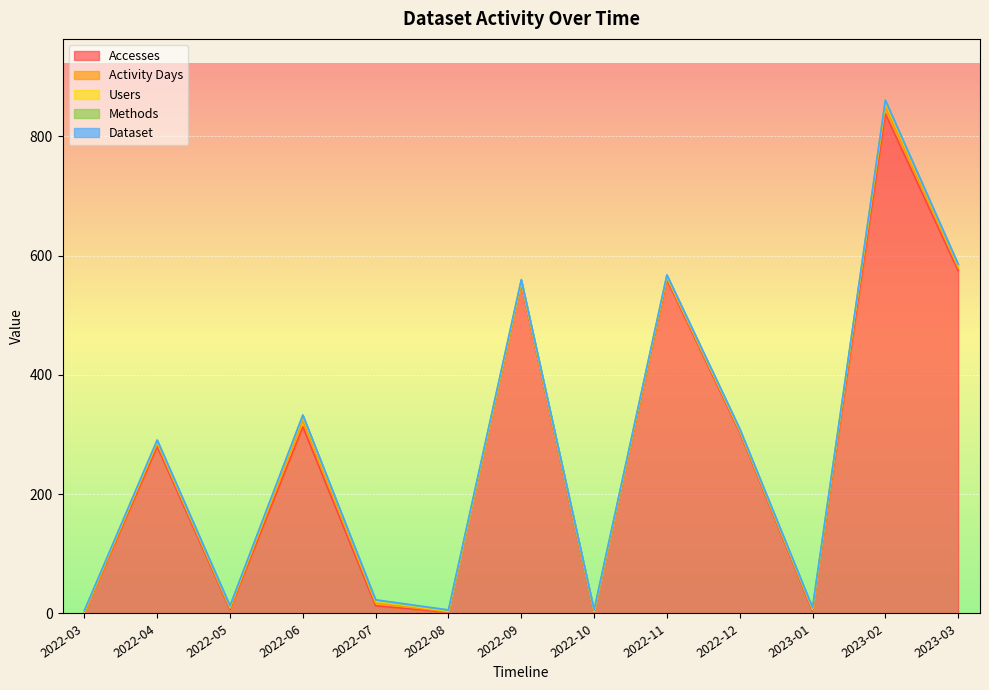

What is the difference between the second highest and second lowest values in the Activity Days series?

9